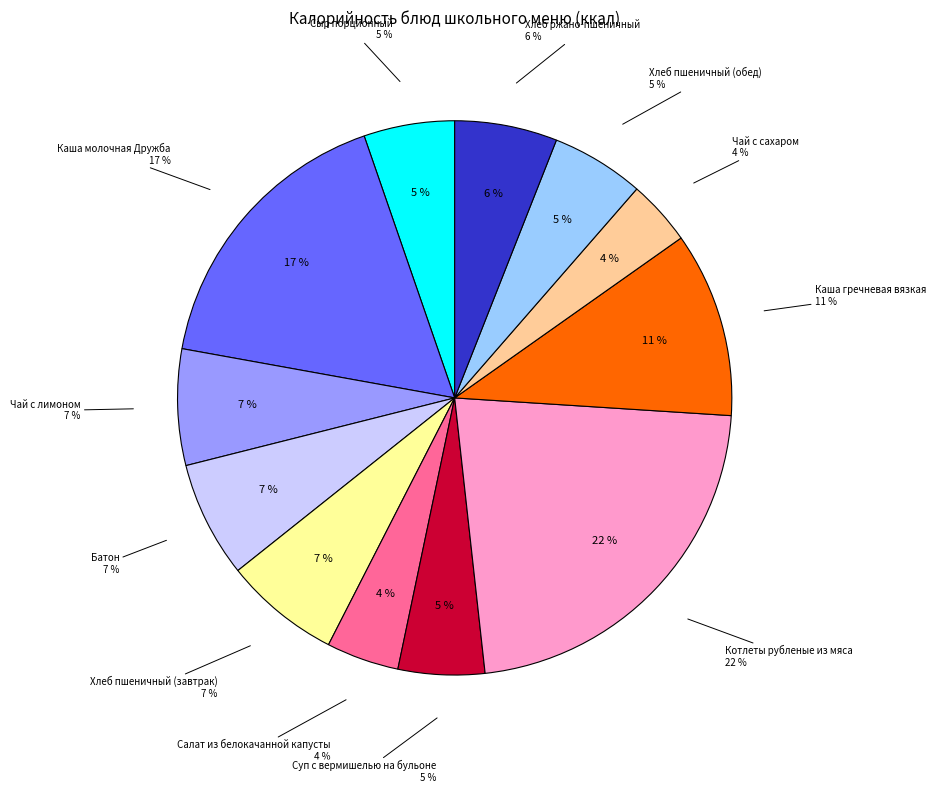

Combined, do Батон and Чай с лимоном account for over 50%?

No